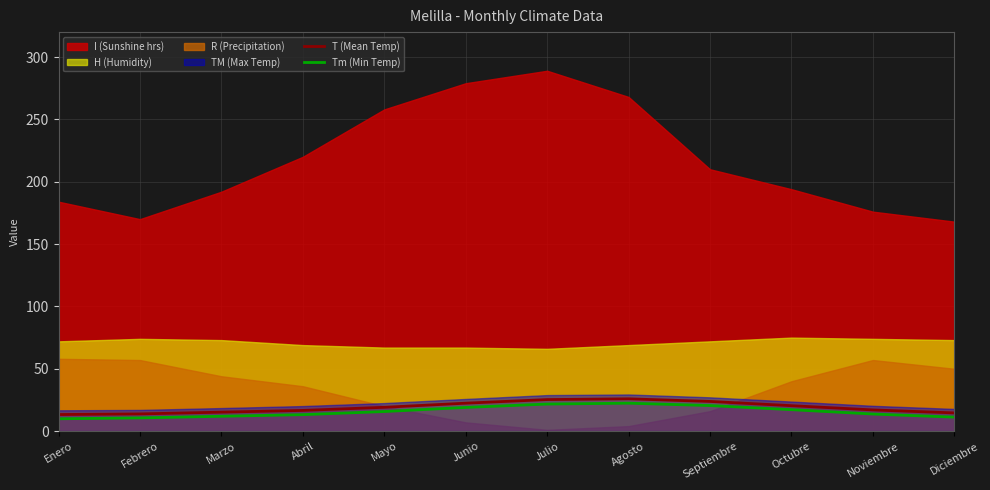

What is the value of the T (Mean Temp) point at the 12th from the left?

14.6